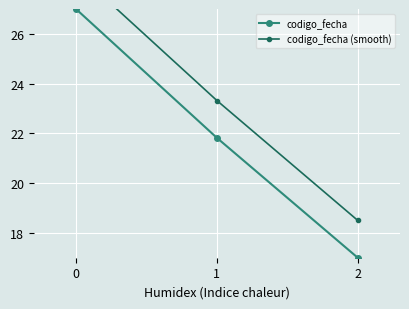

The codigo_fecha (smooth) series shows 6.5 at 1. True or false?

False